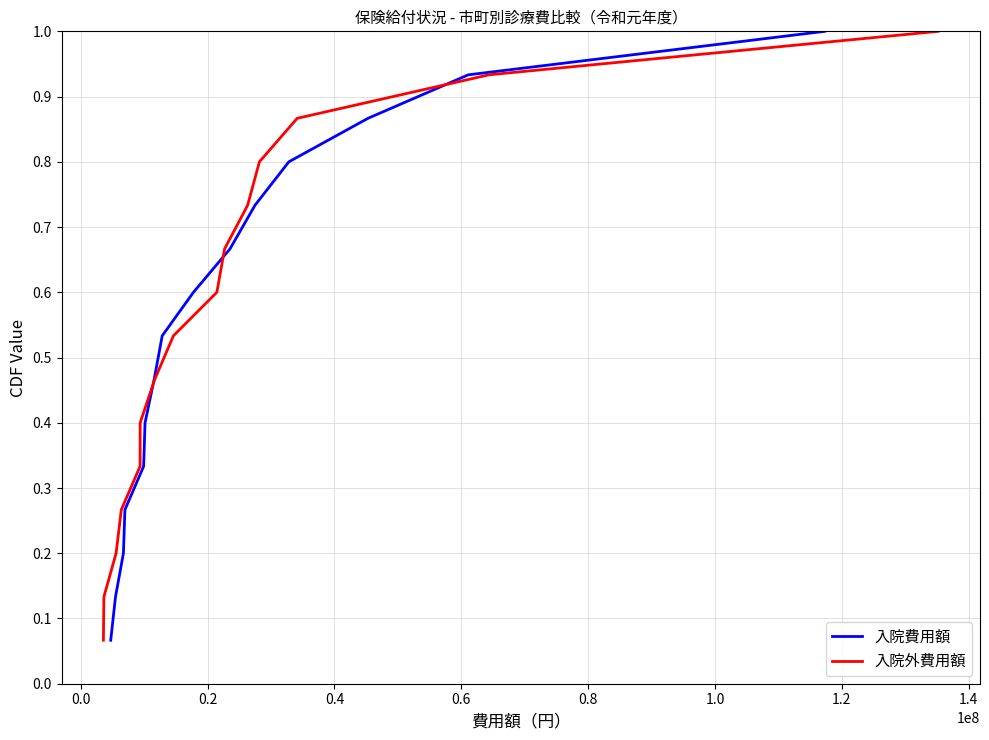

What is the maximum value for 入院費用額?

1.0